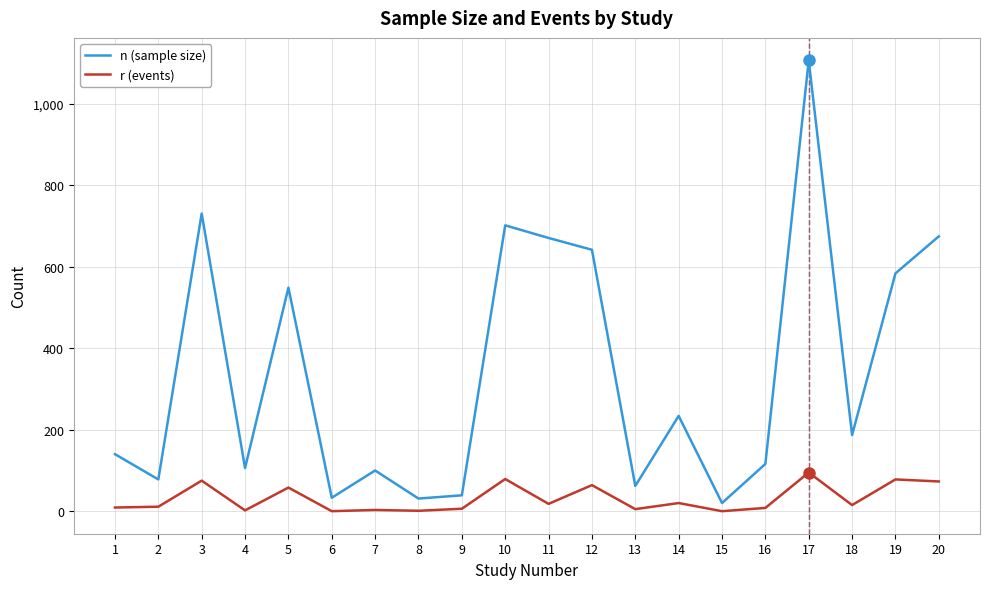

Between 14 and 20, which series saw the biggest shift?

n (sample size)